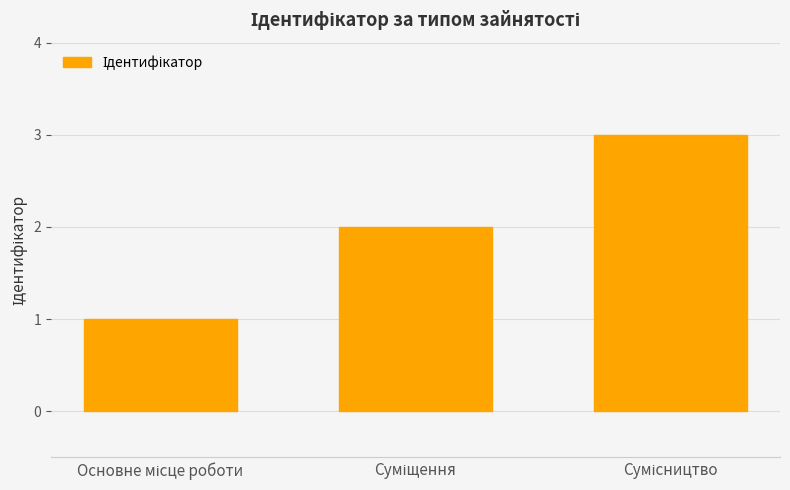

What is the sum of all values?

6